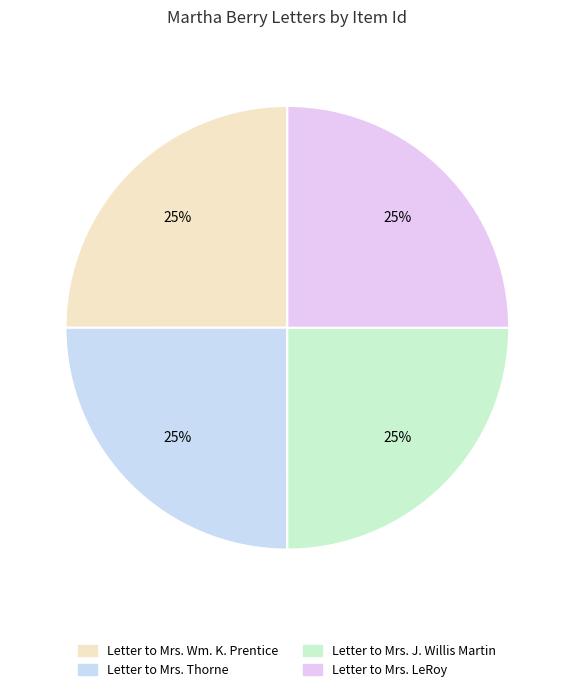

Is there a majority slice in this chart?

No